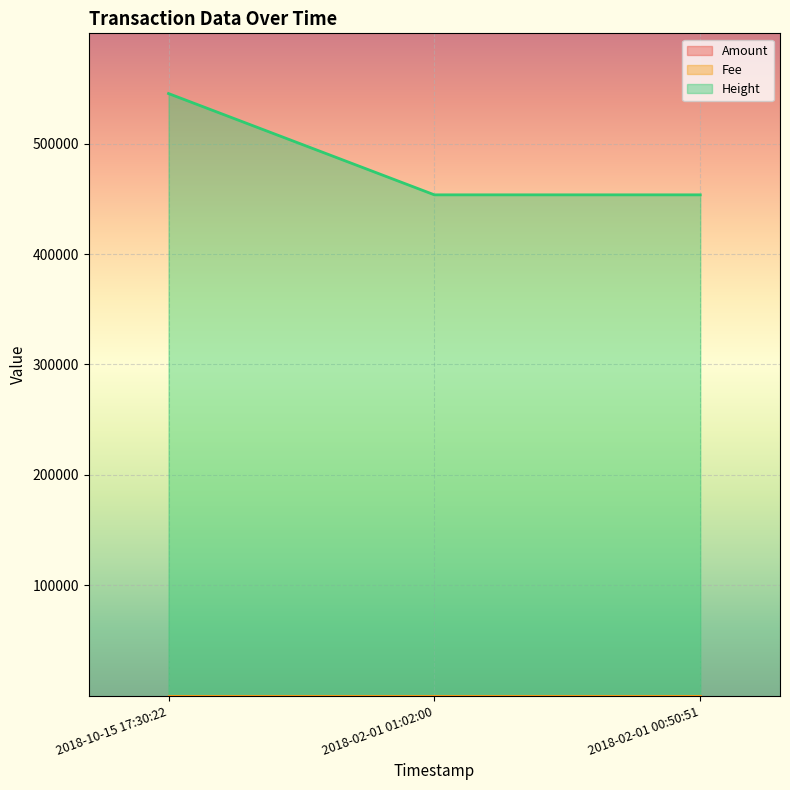

Rank the series at 2018-02-01 01:02:00 from lowest to highest value.

Amount, Fee, Height